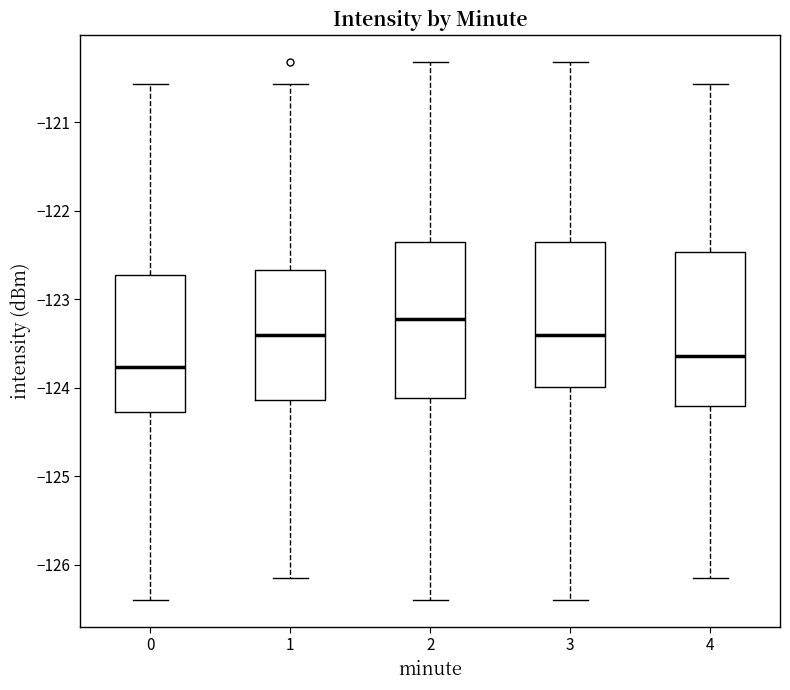

Where does the lower whisker of the box at x = 1 end on the y-axis? The values are not printed on the chart, so give them approximately, as read against the axis.

-126.2